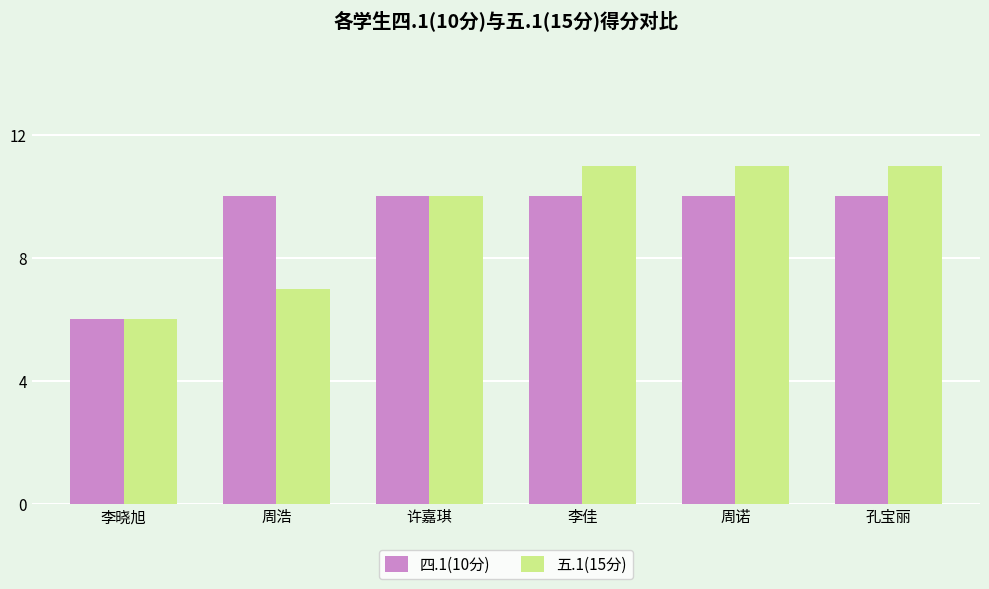

What is the sum of all 四.1(10分) values?

56